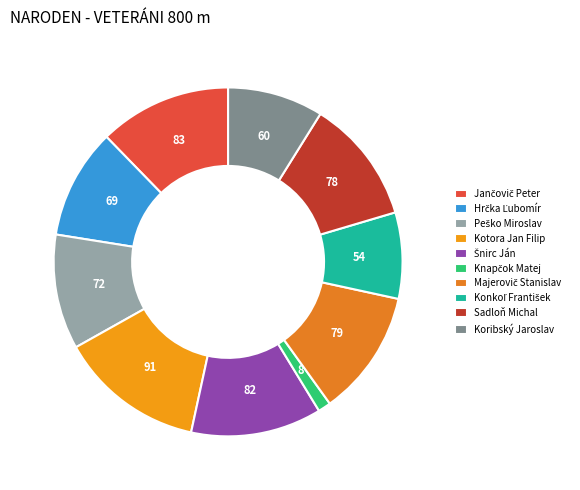

How many slices are in this pie chart?

10